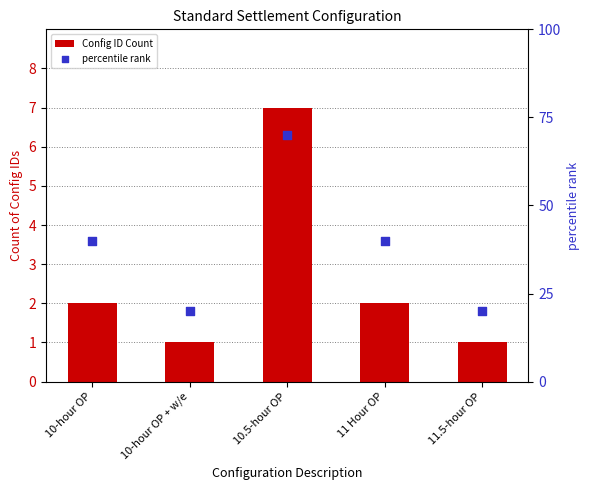

Which series has the largest Y range (max minus min)?

percentile rank